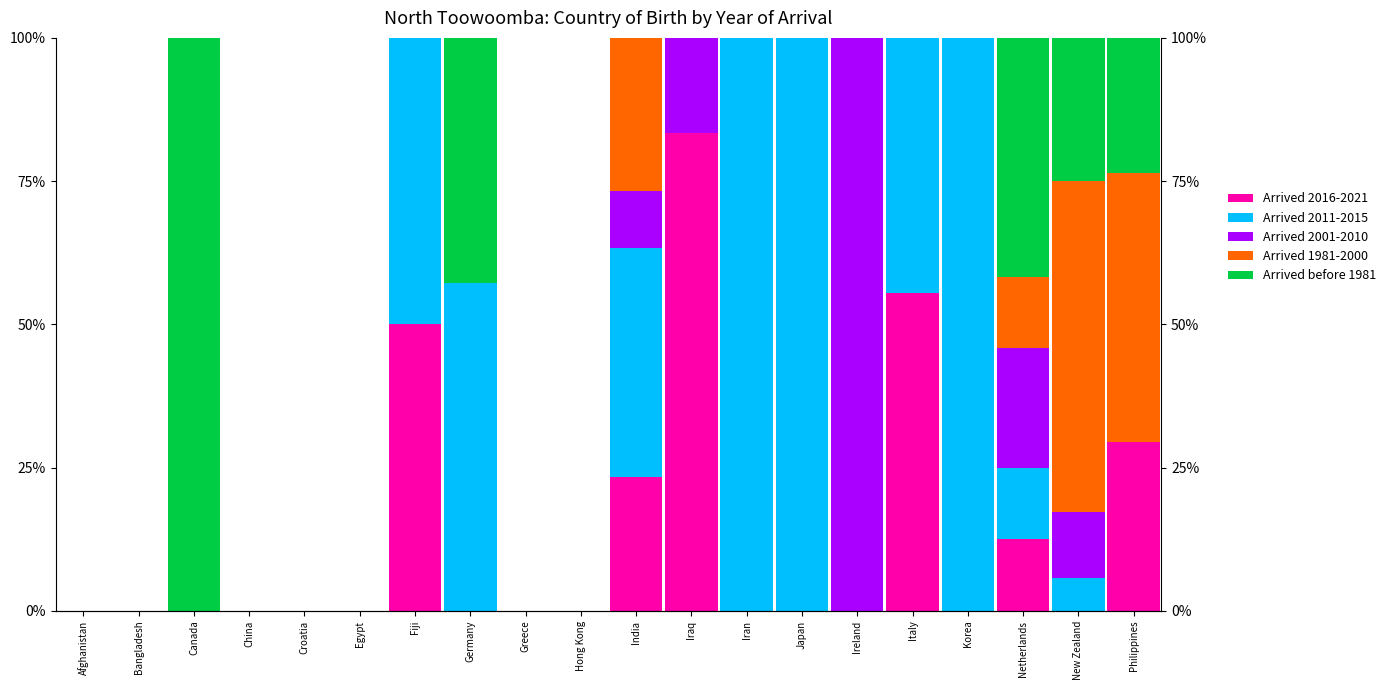

Which has a higher value, Hong Kong or Egypt?

Hong Kong